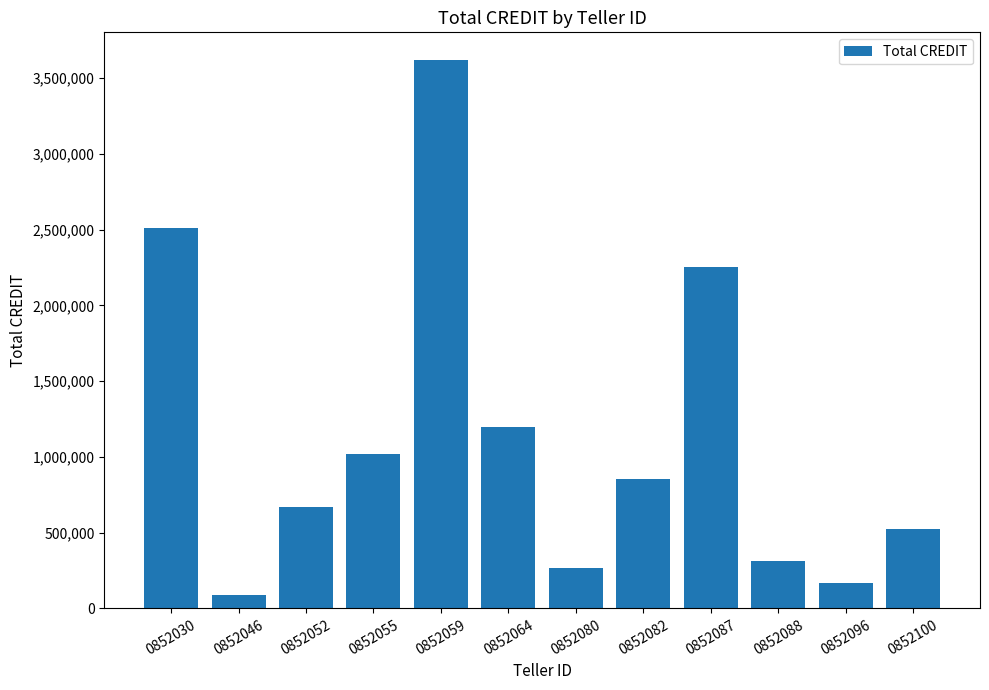

The value at 0852100 is 333958. True or false?

False